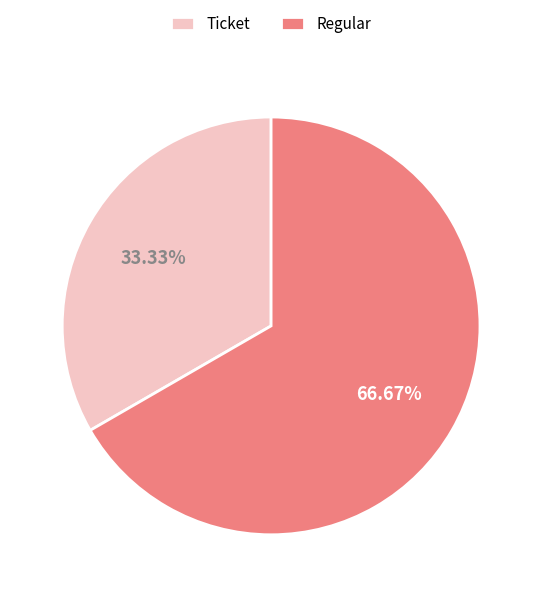

Which has a higher value, Ticket or Regular?

Regular